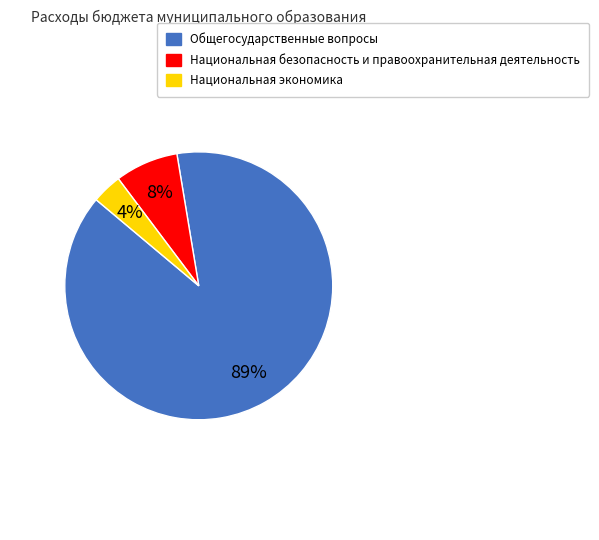

To the nearest percent, what percentage of the pie is Национальная экономика?

4%